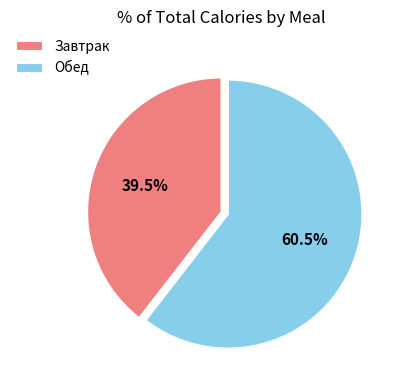

Rank the categories by value from highest to lowest.

Обед, Завтрак